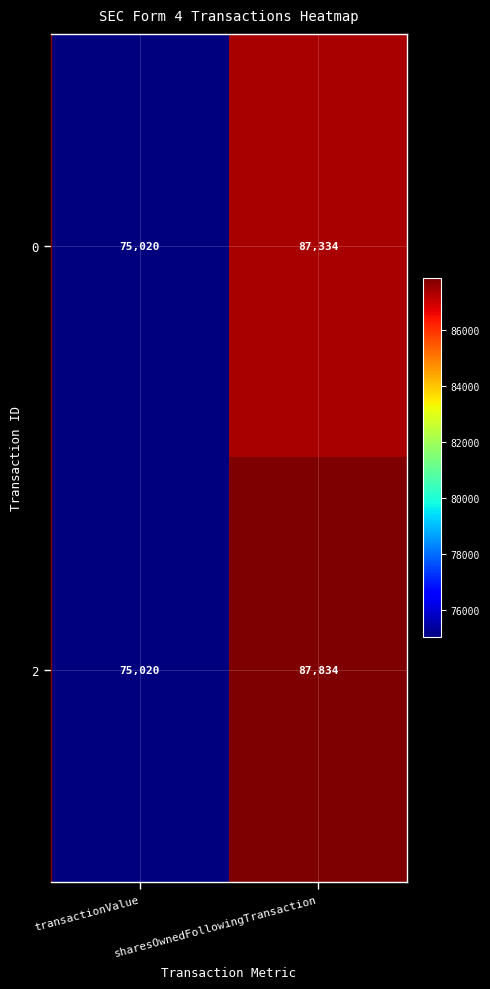

What is the smallest value displayed?

75020